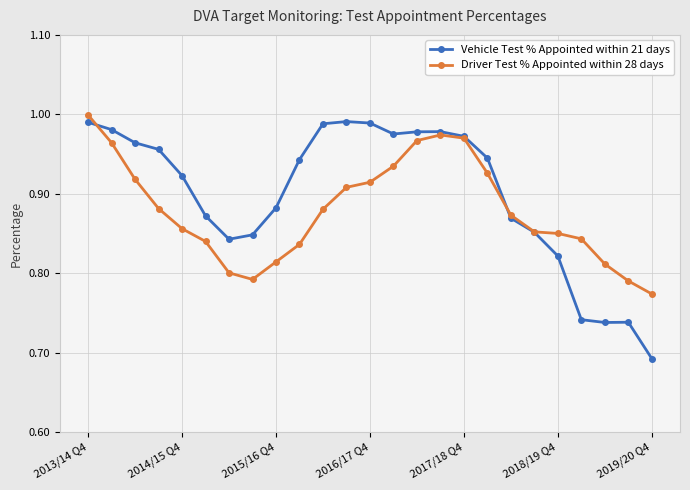

Which series has the largest total across all categories?

Vehicle Test % Appointed within 21 days